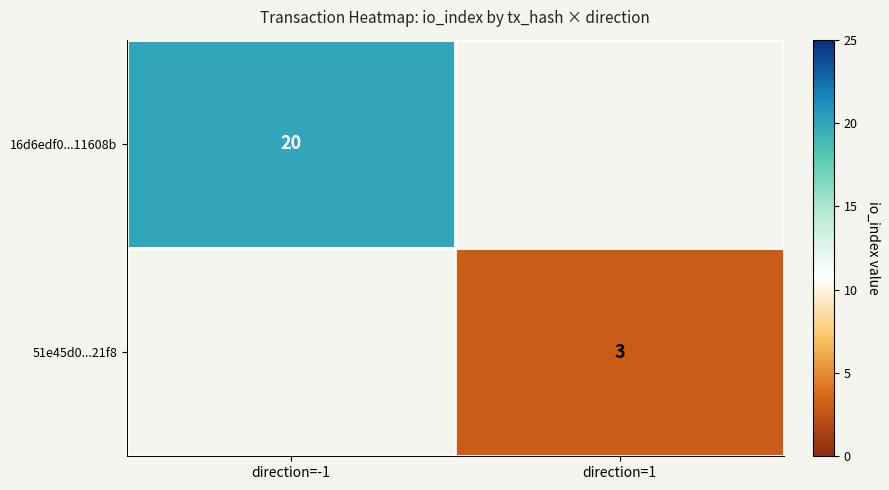

The value of 51e45d0...21f8 at direction=1 is 2.0. True or false?

False